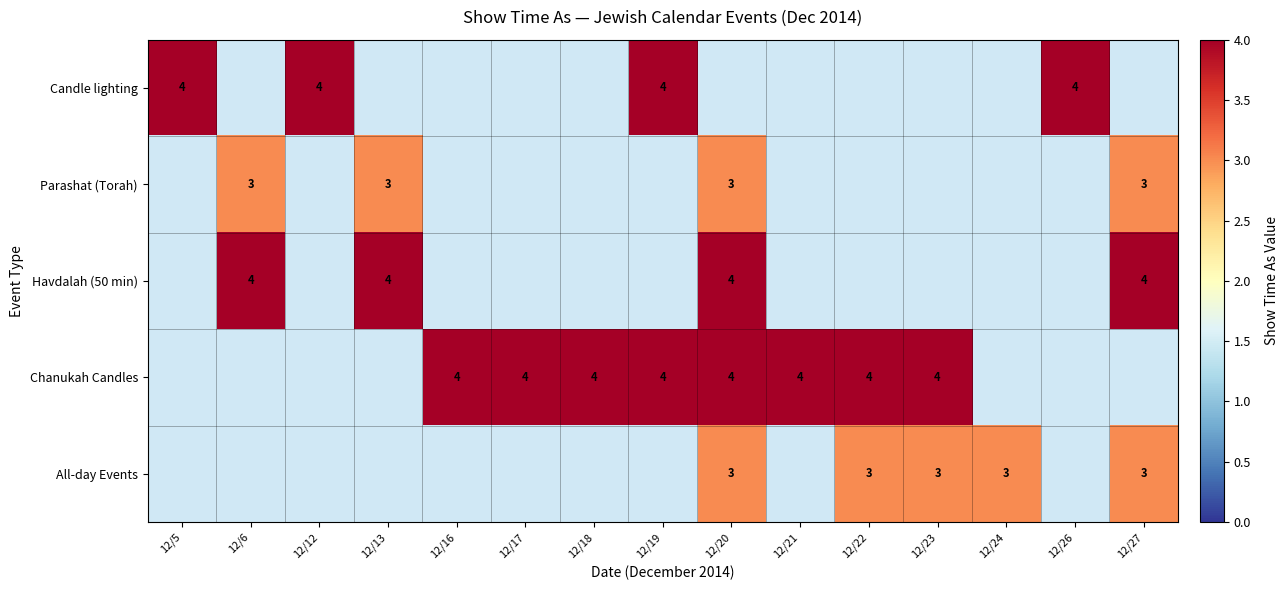

The value of Candle lighting at 12/26 is 4. True or false?

True